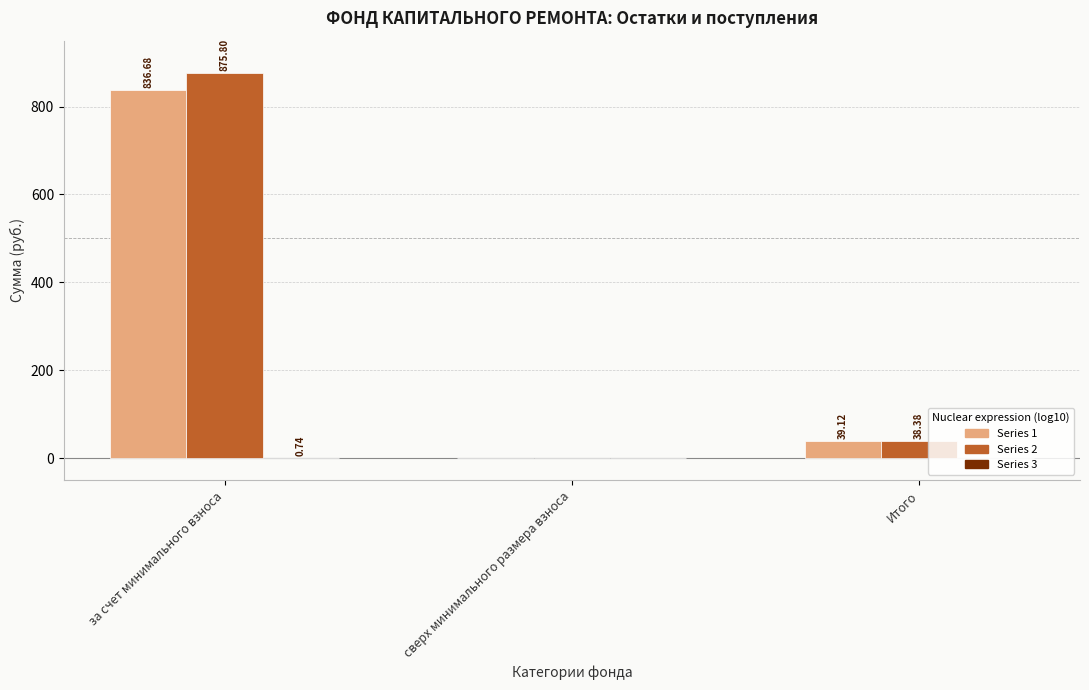

At which category is the sum across all series the highest?

за счет минимального взноса